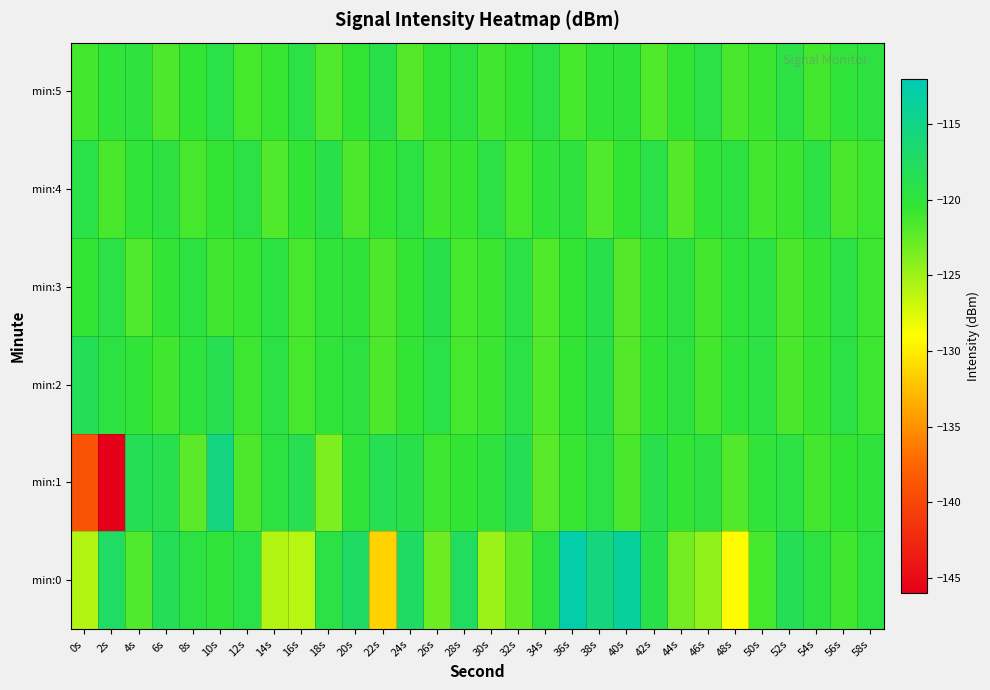

Rank the series by their maximum value, from lowest to highest.

min:3, min:4, min:5, min:2, min:1, min:0